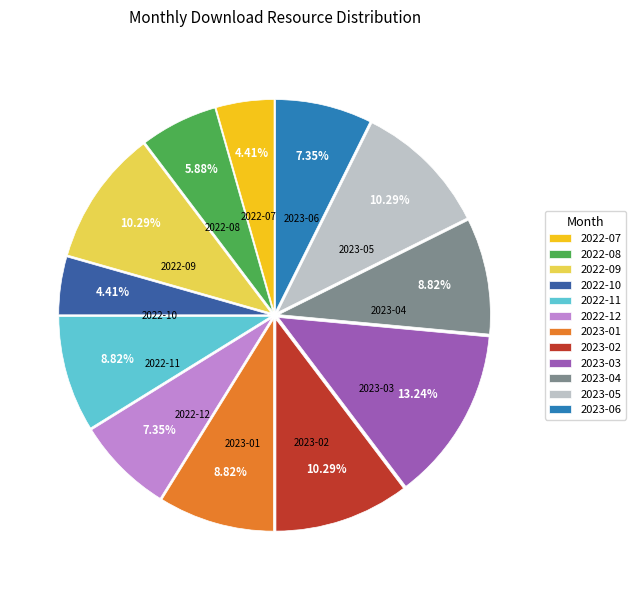

What is the ratio of the value at 2022-11 to the value at 2023-06?

1.2